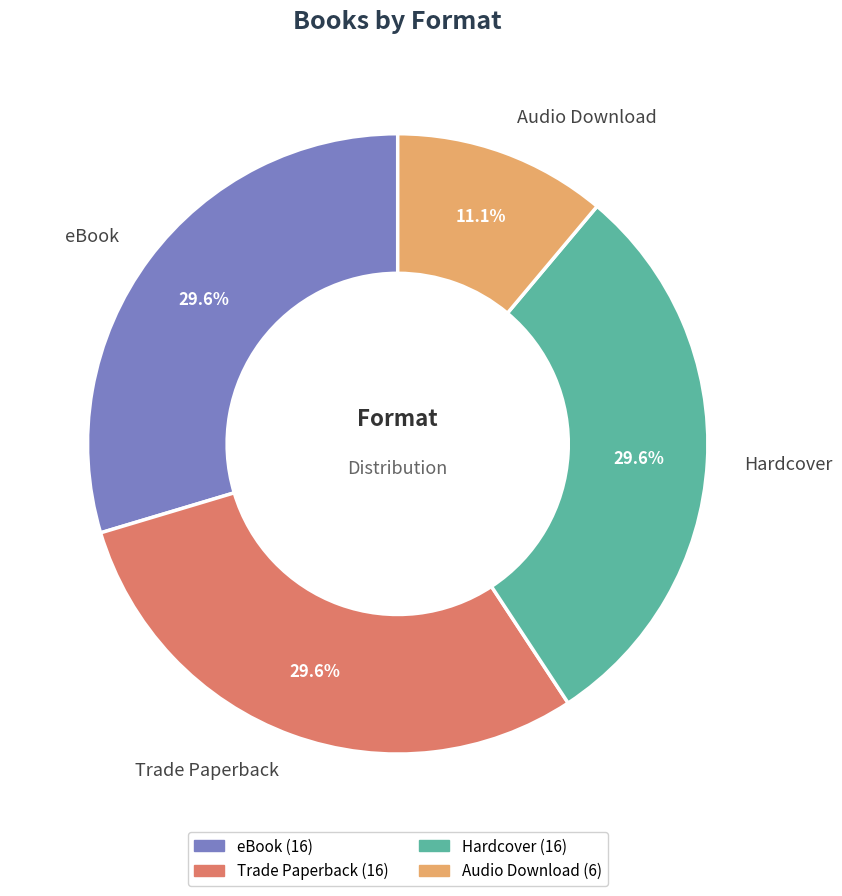

Count the number of slices in the pie.

4